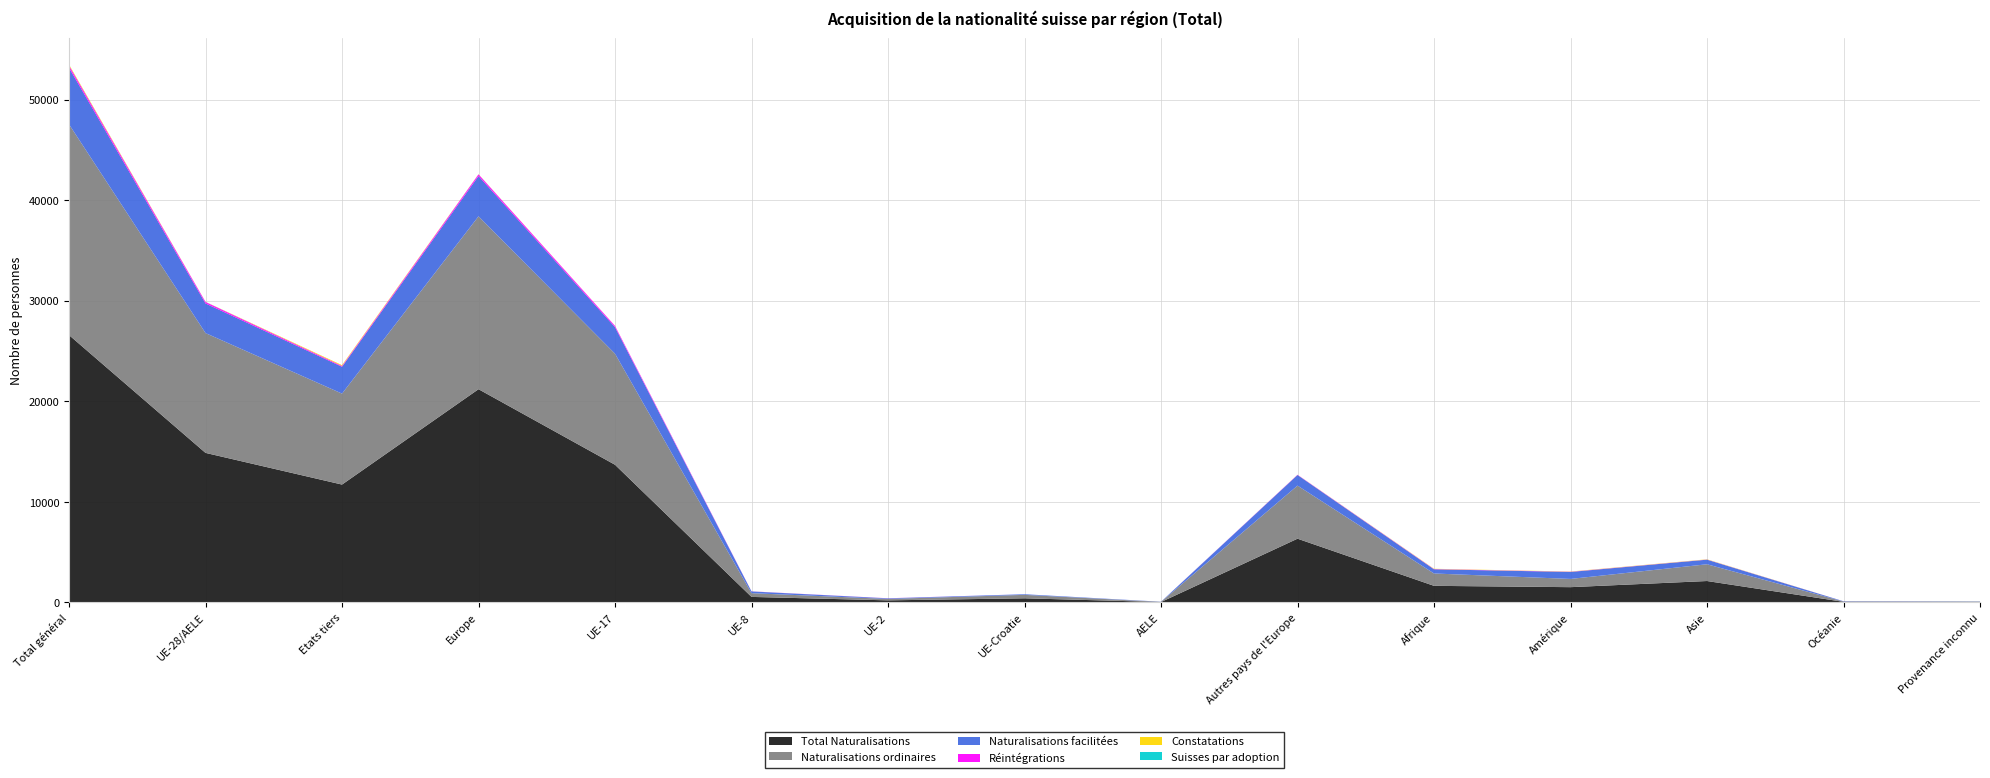

Reading left to right, list all the values displayed in this chart.

Total Naturalisations: 26585	14868	11717	21202	13687	544	200	405	32	6334	1645	1513	2124	55	46
Naturalisations ordinaires: 20961	11916	9045	17194	11045	371	142	342	16	5278	1229	819	1666	28	25
Naturalisations facilitées: 5616	2946	2670	4002	2640	173	58	63	12	1056	416	693	457	27	21
Réintégrations: 233	147	86	171	125	9	9	1	3	24	26	21	13	2	0
Constatations: 87	9	78	15	6	2	1	0	0	6	26	21	23	0	2
Suisses par adoption: 8	6	2	6	2	0	0	0	4	0	0	1	1	0	0